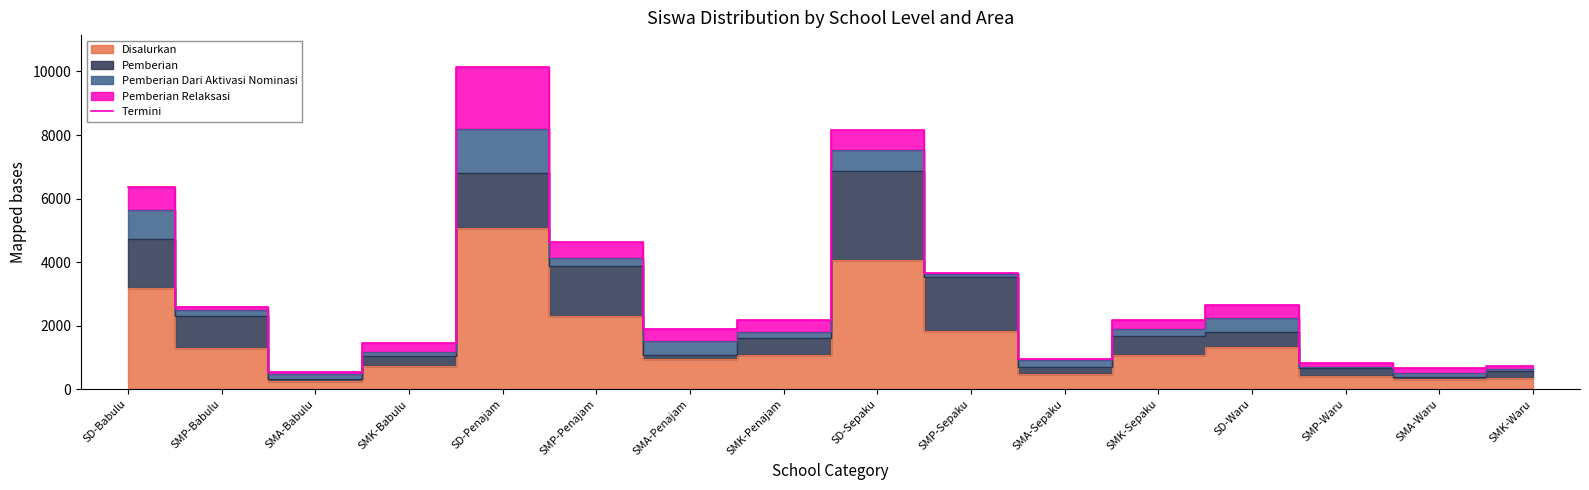

What is the label of the 13th point from the left?

SD-Waru